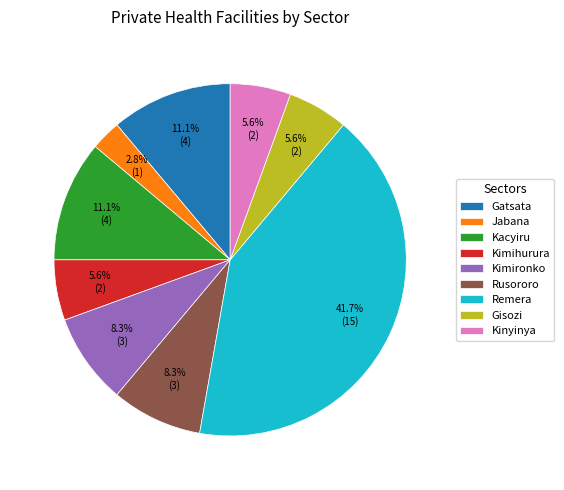

How many slices are in this pie chart?

9